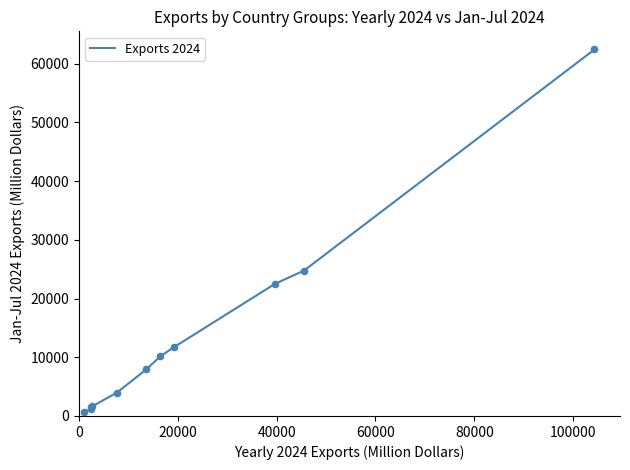

What is the greatest value displayed?

62444.0